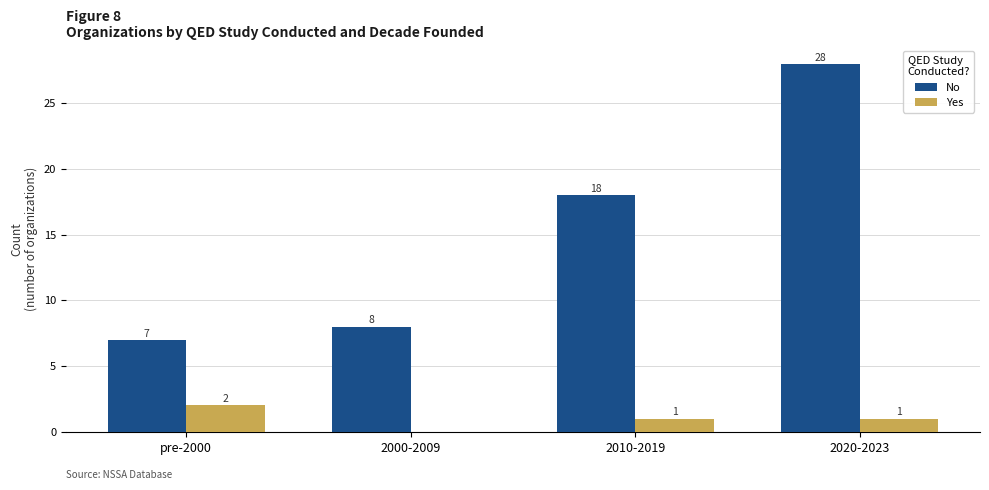

Which category has the highest value across all series?

2020-2023